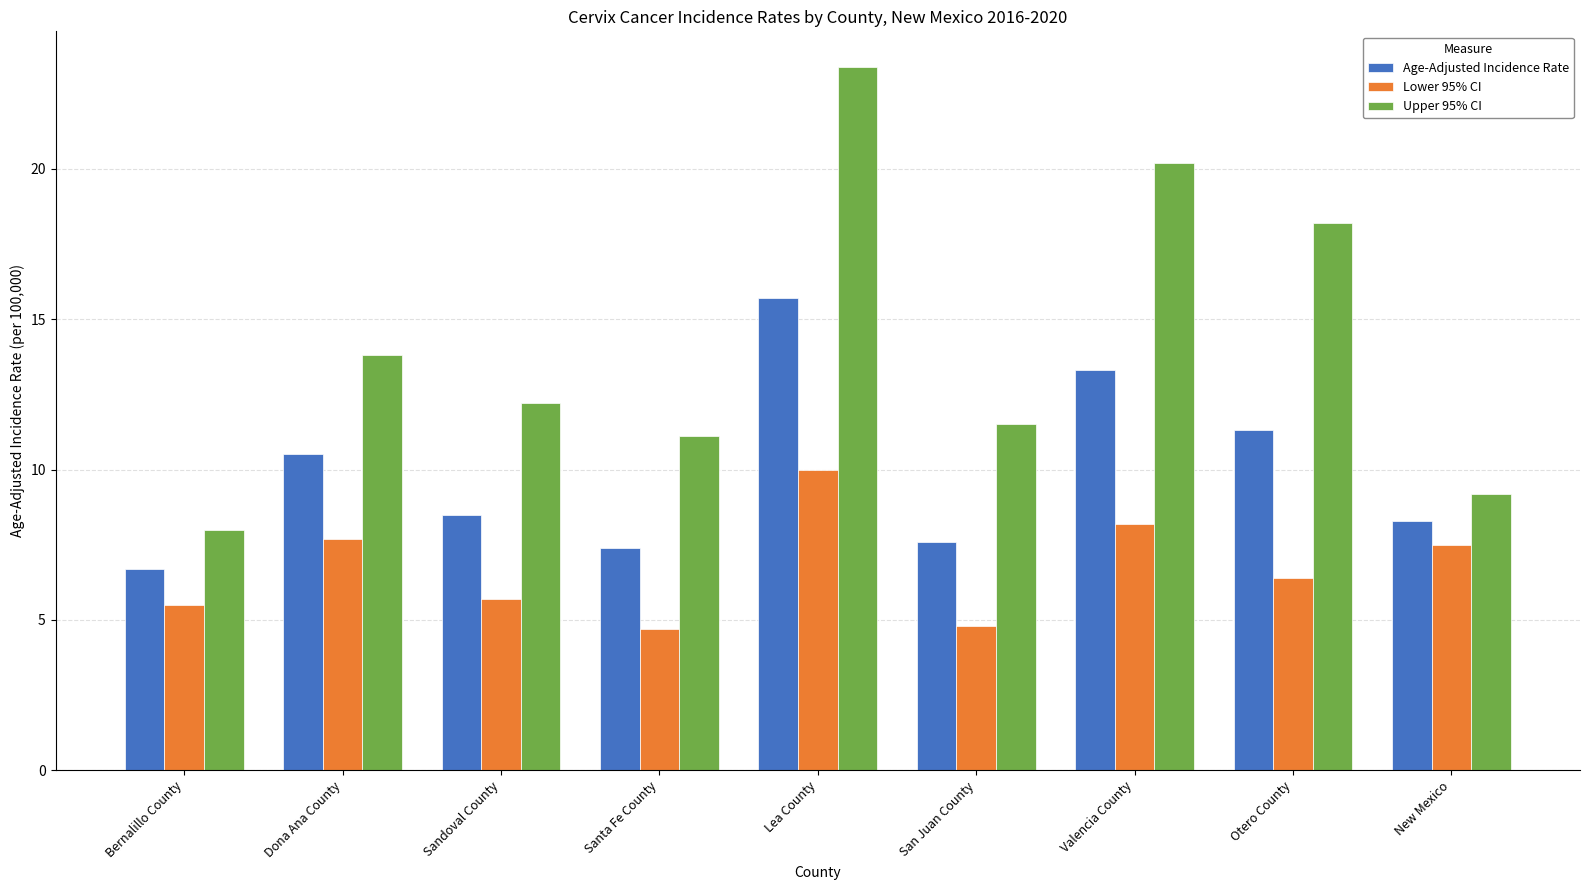

Are the bars grouped side by side (vs. stacked)?

Yes